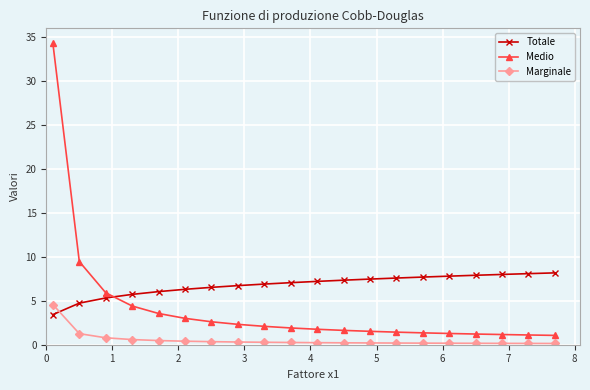

After their last crossing, which series has the higher values: Marginale or Totale?

Totale